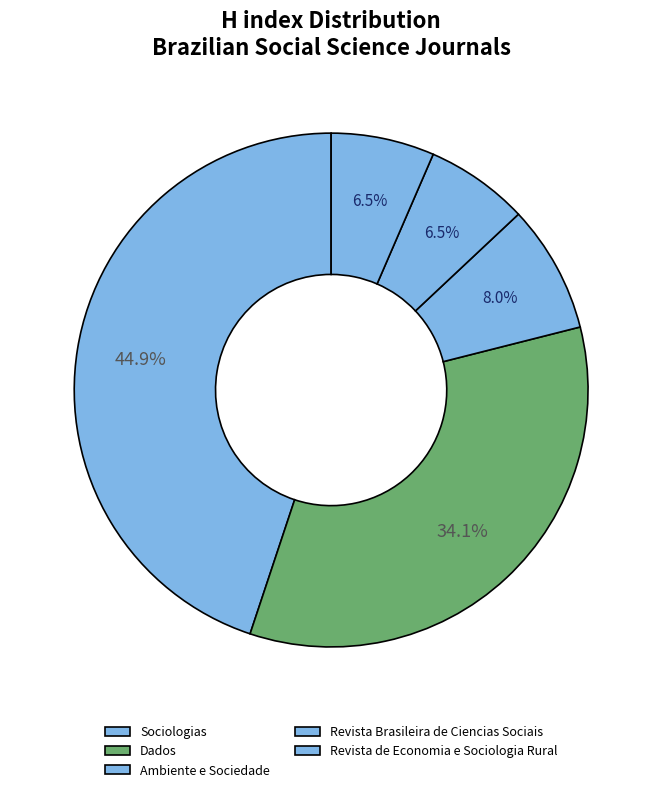

Does any single category account for the majority?

No